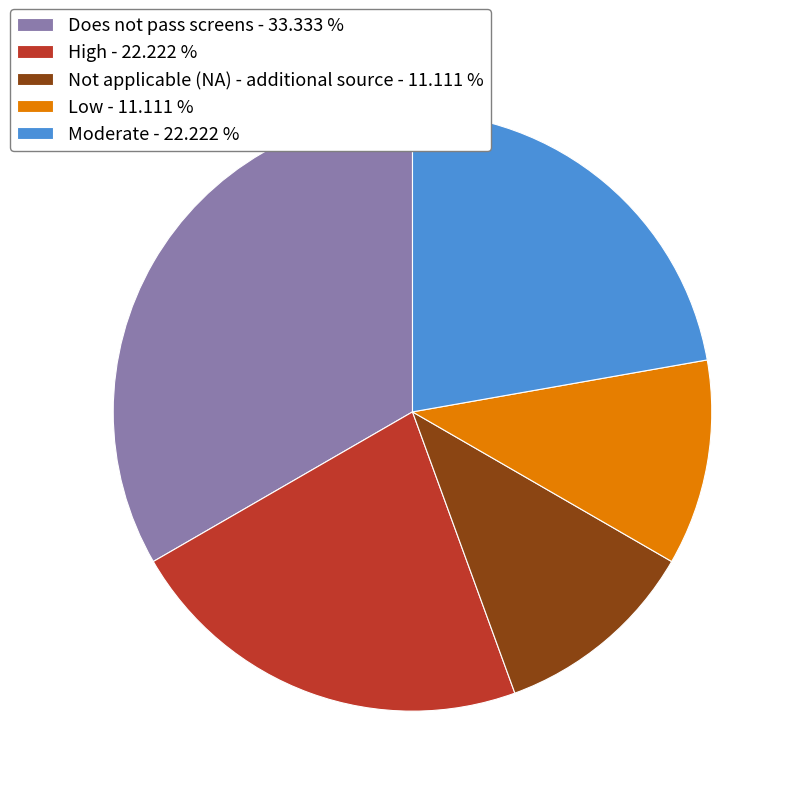

Is there any slice that represents more than half of the pie?

No